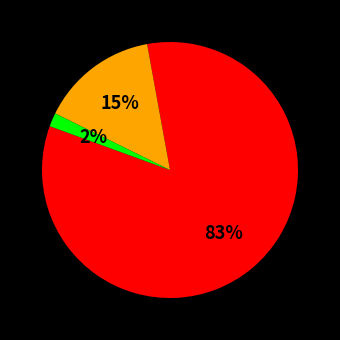

To the nearest percent, what is the average slice percentage?

33%